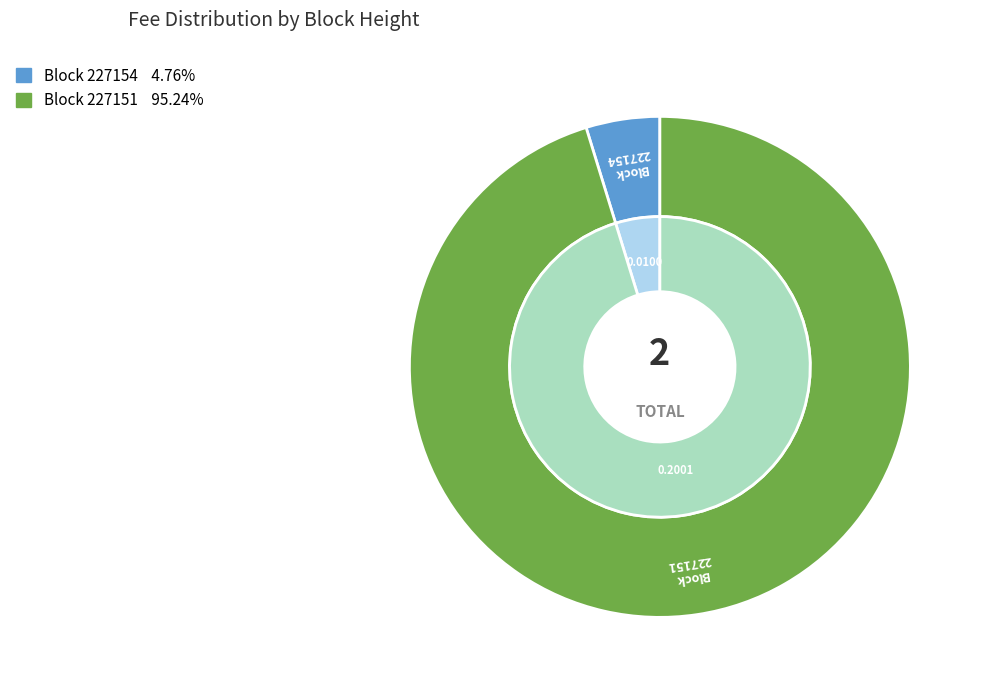

How many segments does this pie chart have?

2